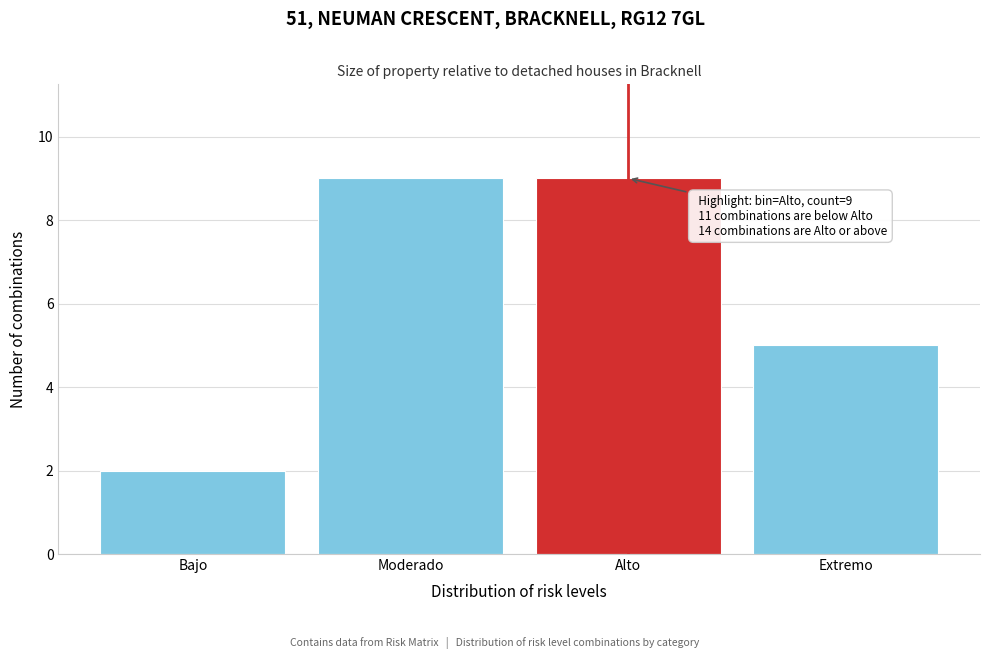

Reading left to right, what are all the values shown in this chart?

Bajo=2	Moderado=9	Alto=9	Extremo=5